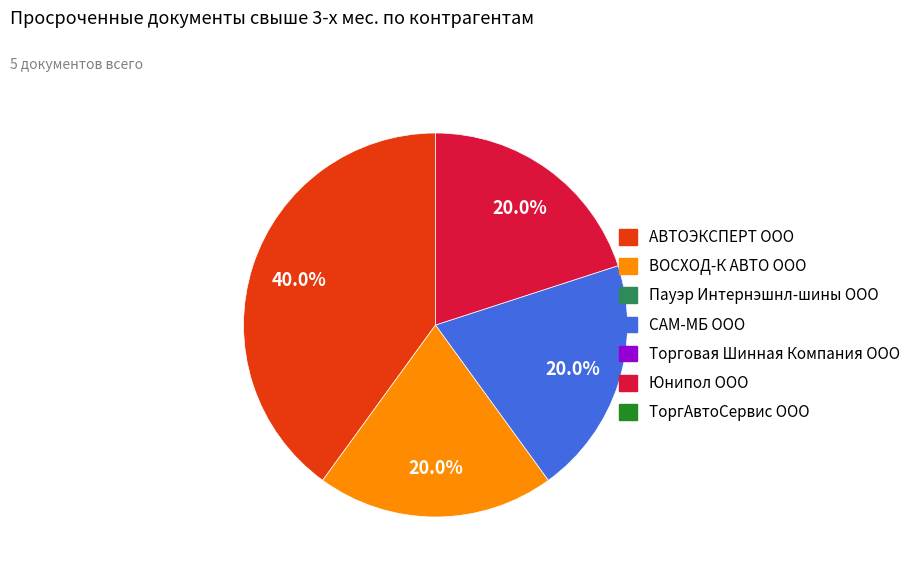

Is there any slice that represents more than half of the pie?

No